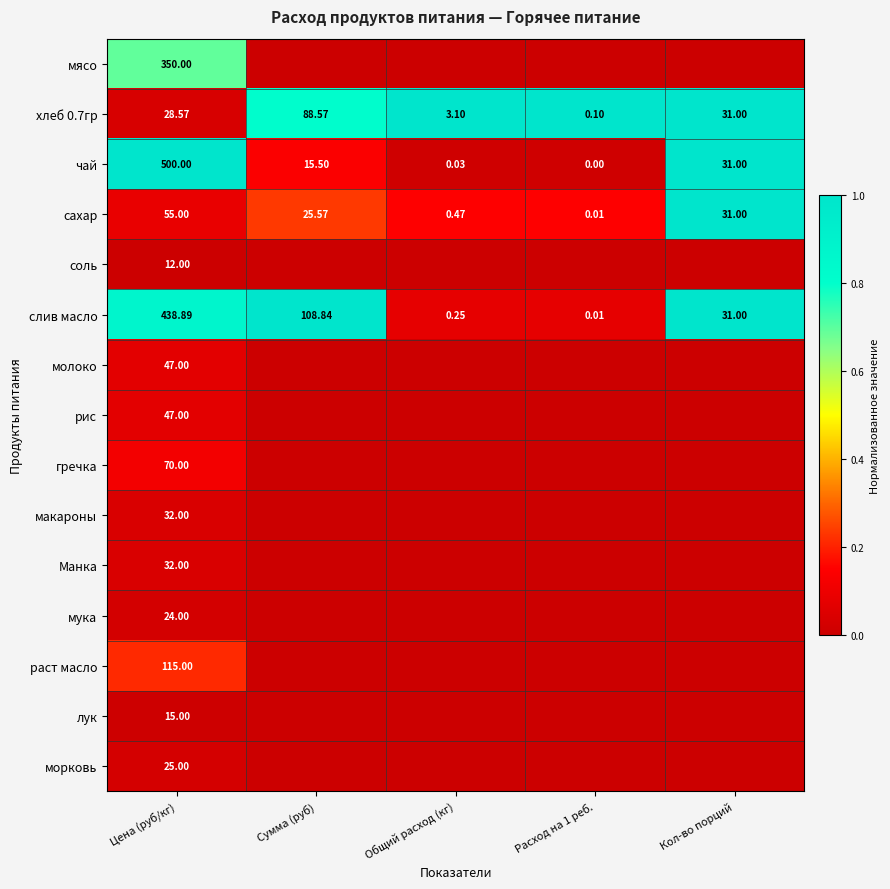

Where does the хлеб 0.7гр series first go above 28?

Цена (руб/кг)